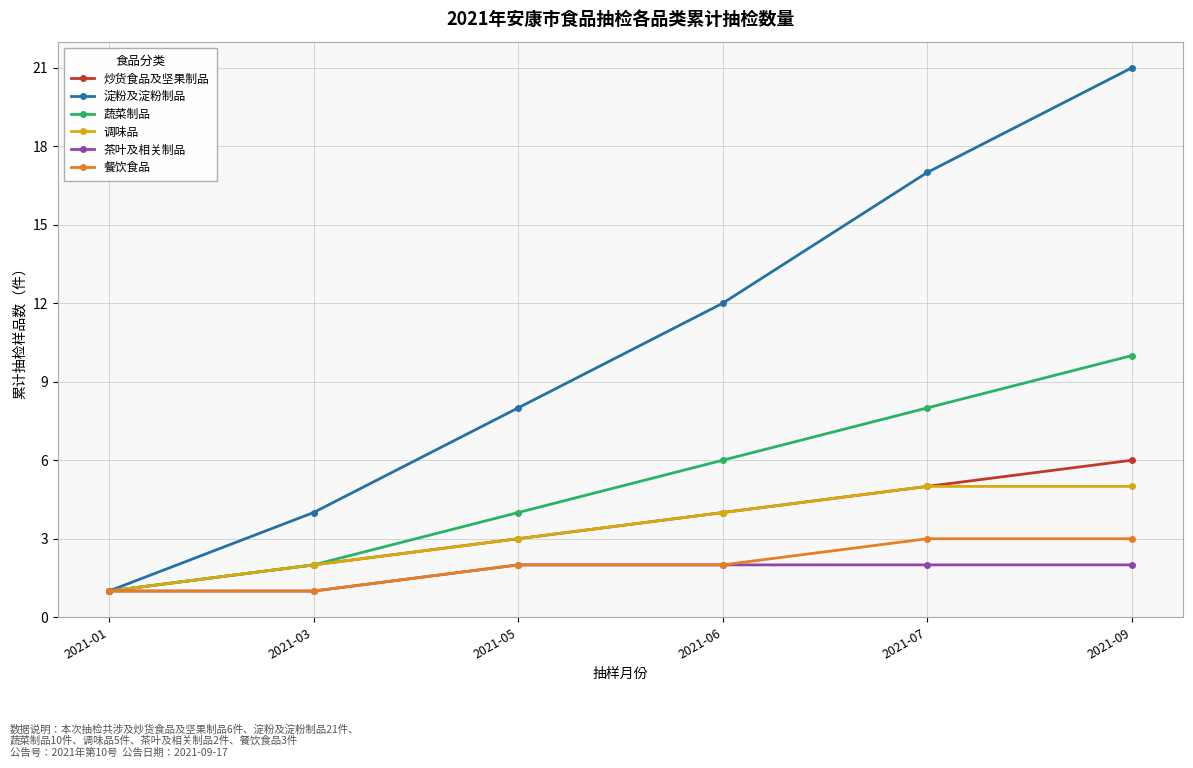

Is the value of 淀粉及淀粉制品 at 2021-09 greater than the value of 调味品 at 2021-03?

Yes